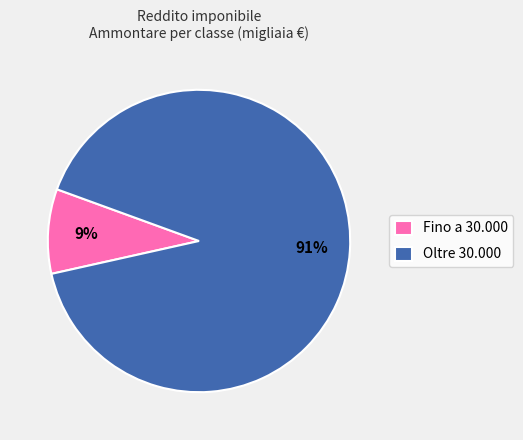

The Fino a 30.000 slice represents 20% of the pie. True or false?

False